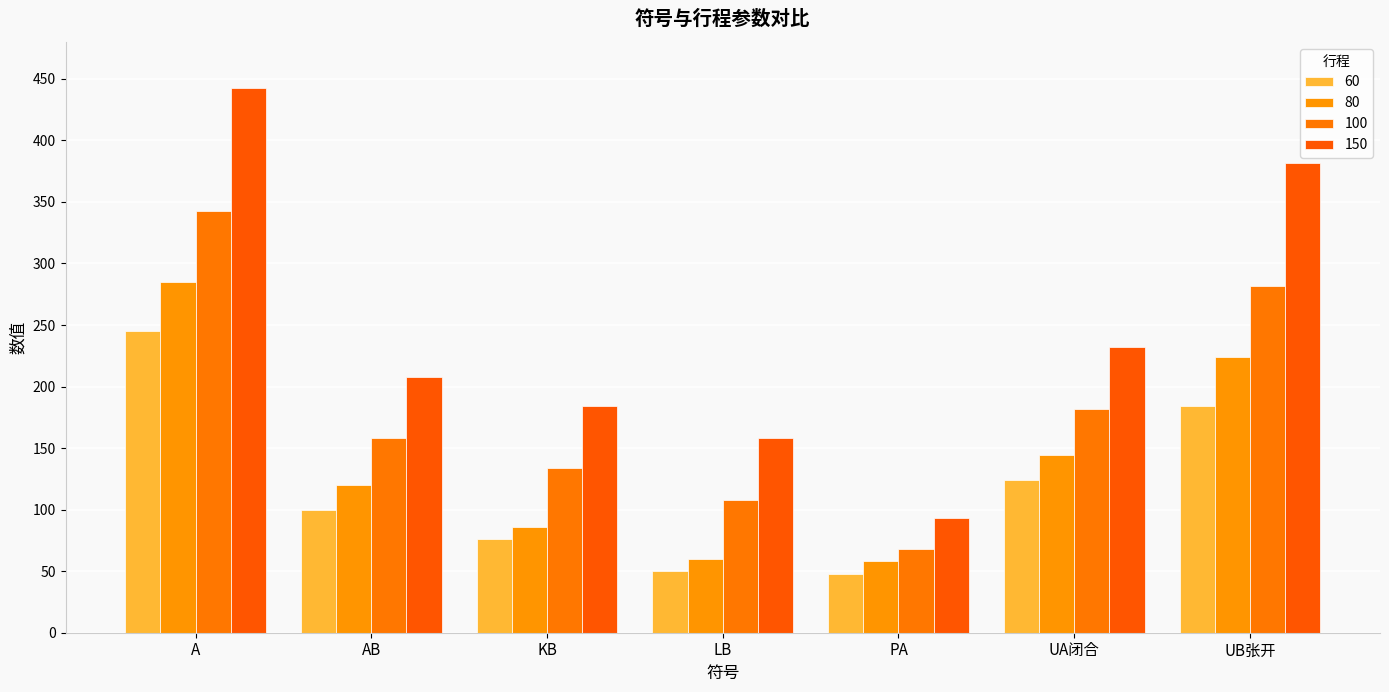

Count the number of data series in this chart.

4